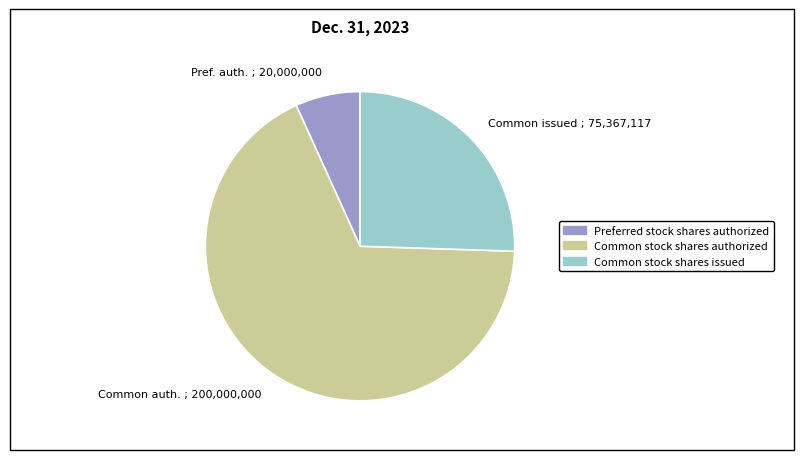

Count the number of slices in the pie.

3